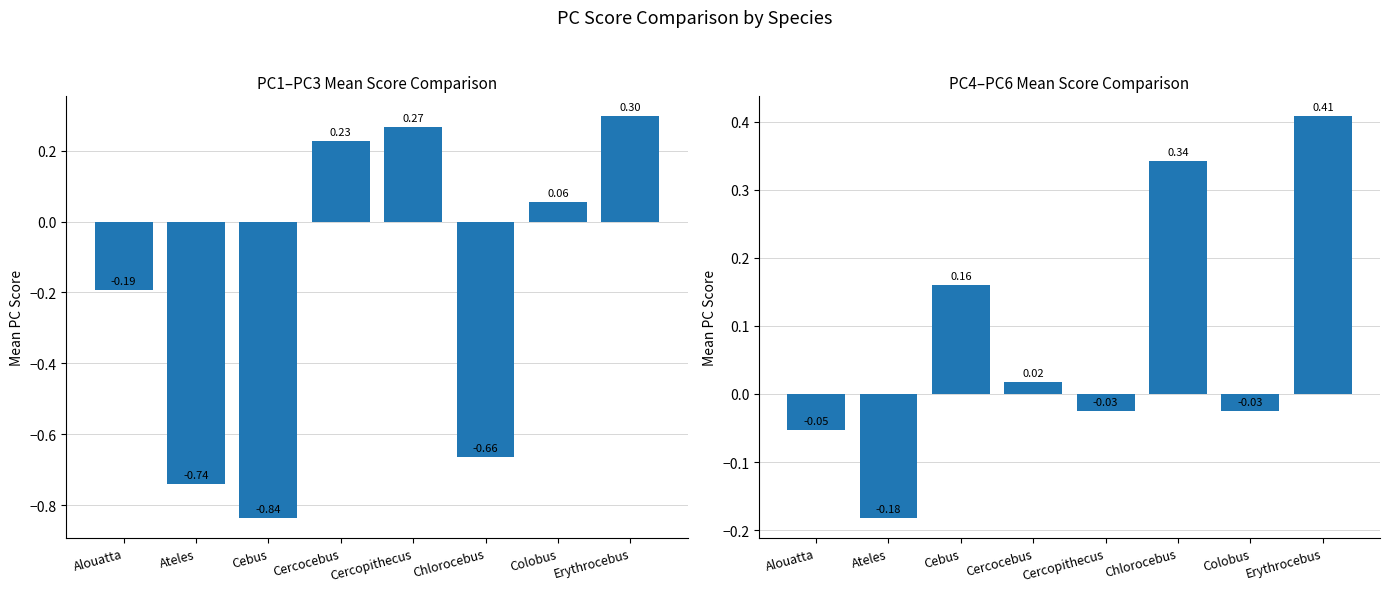

How many values in Mean PC4-PC6 are below zero?

4